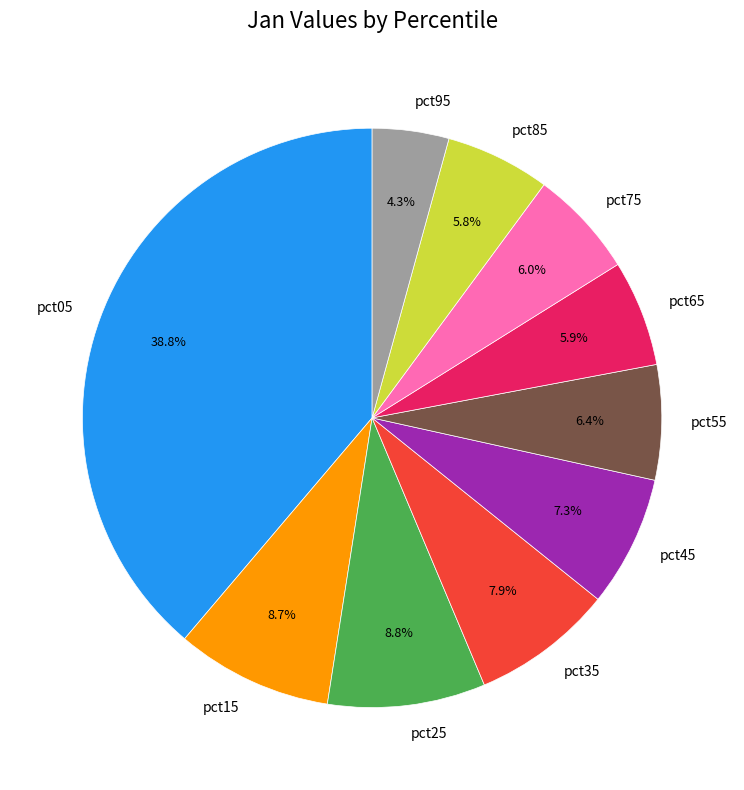

What is the largest slice in the pie chart?

pct05